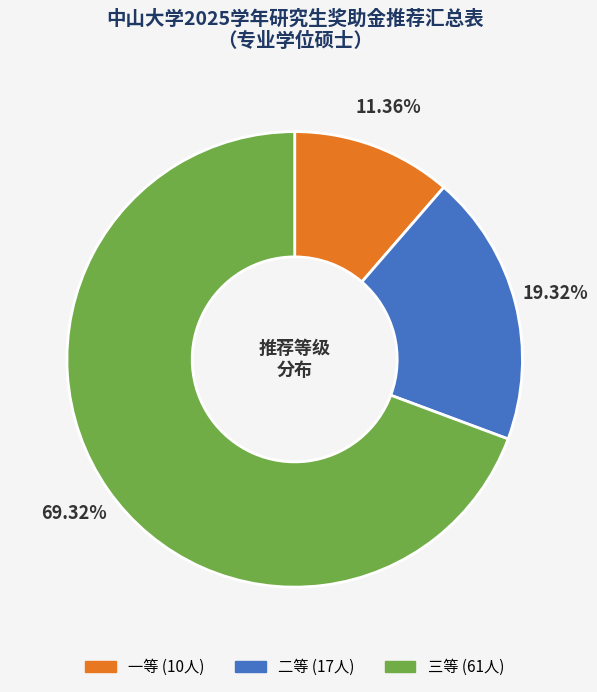

To the nearest percent, what portion does 二等 represent?

19%